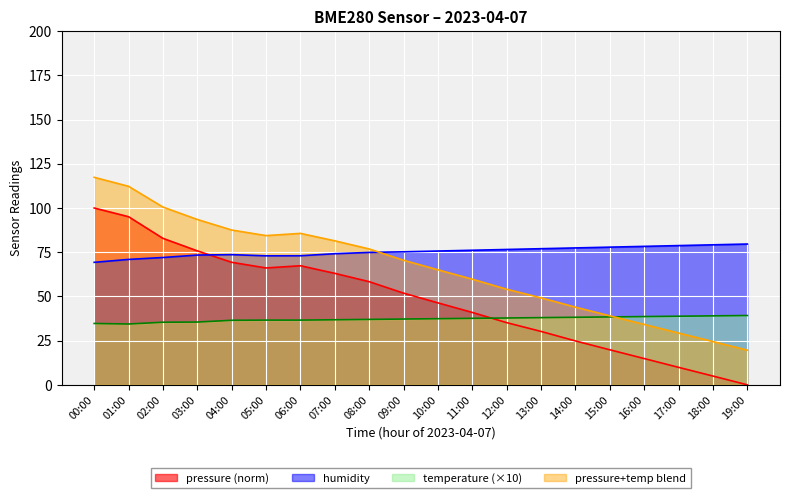

Which series has the widest spread of values?

pressure (norm)